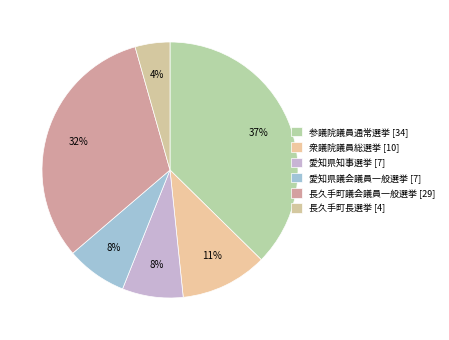

Count the number of slices in the pie.

6